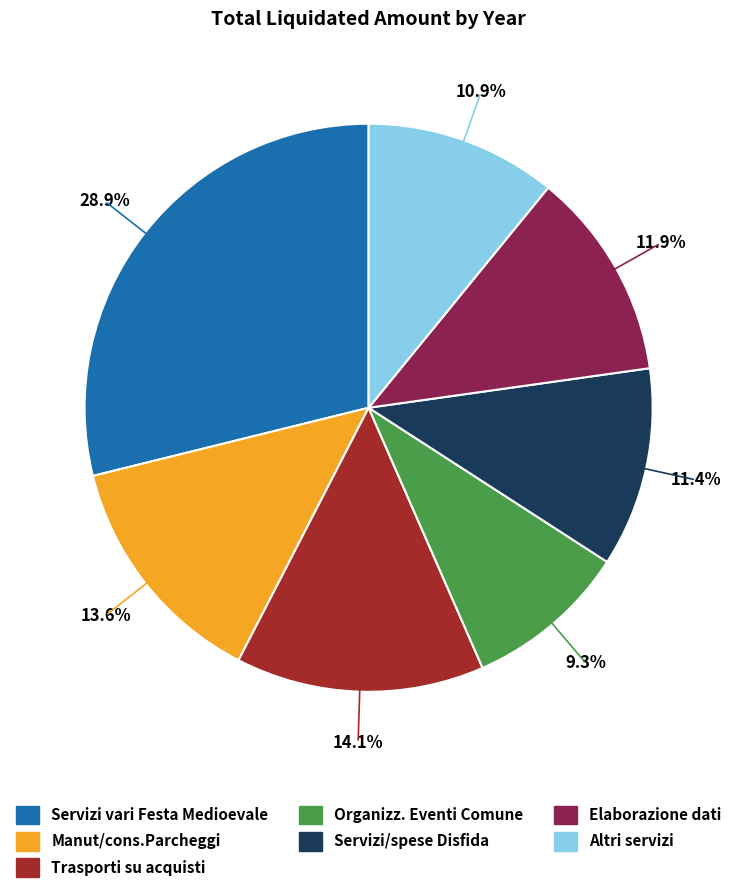

Is there any slice that represents more than half of the pie?

No